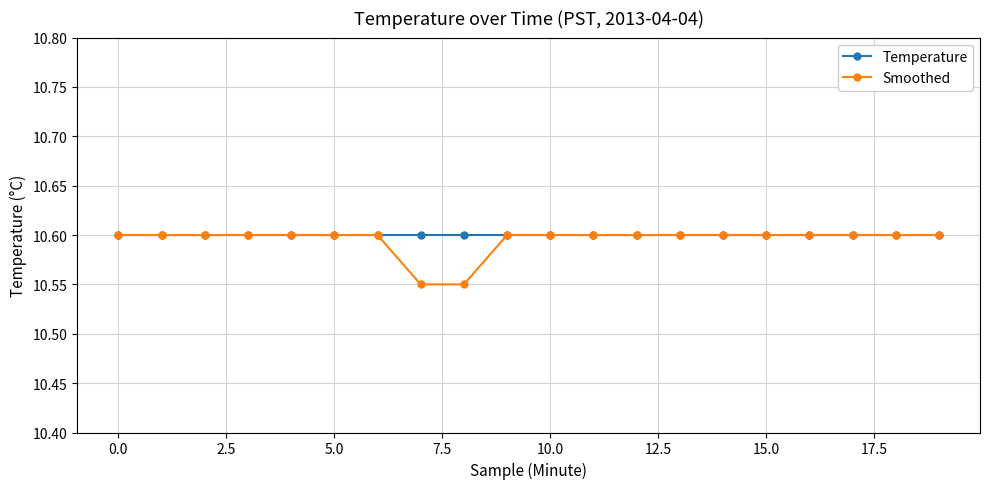

At how many categories does at least one series exceed 10?

20